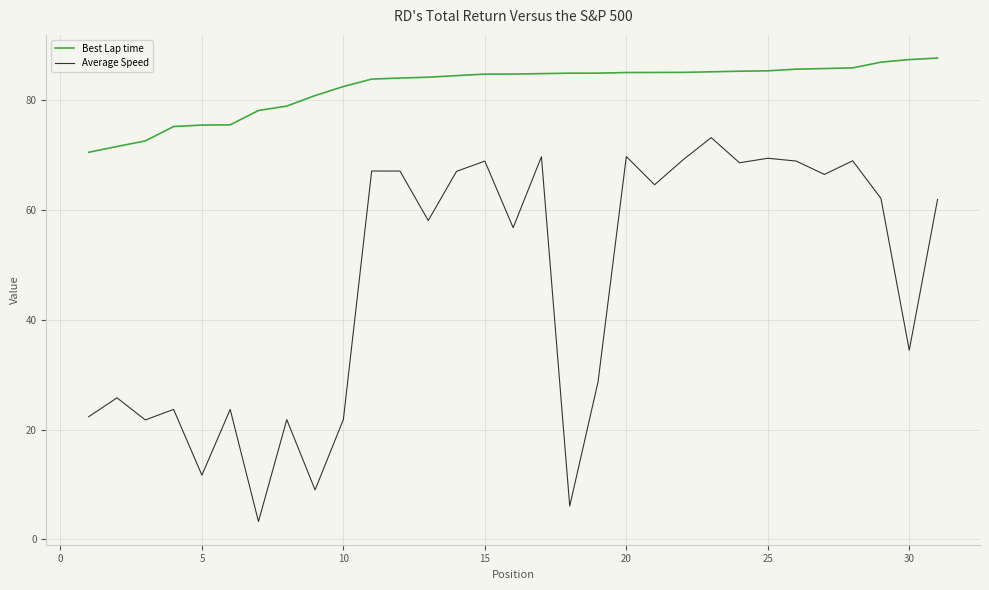

Which series has the widest spread of values?

Average Speed